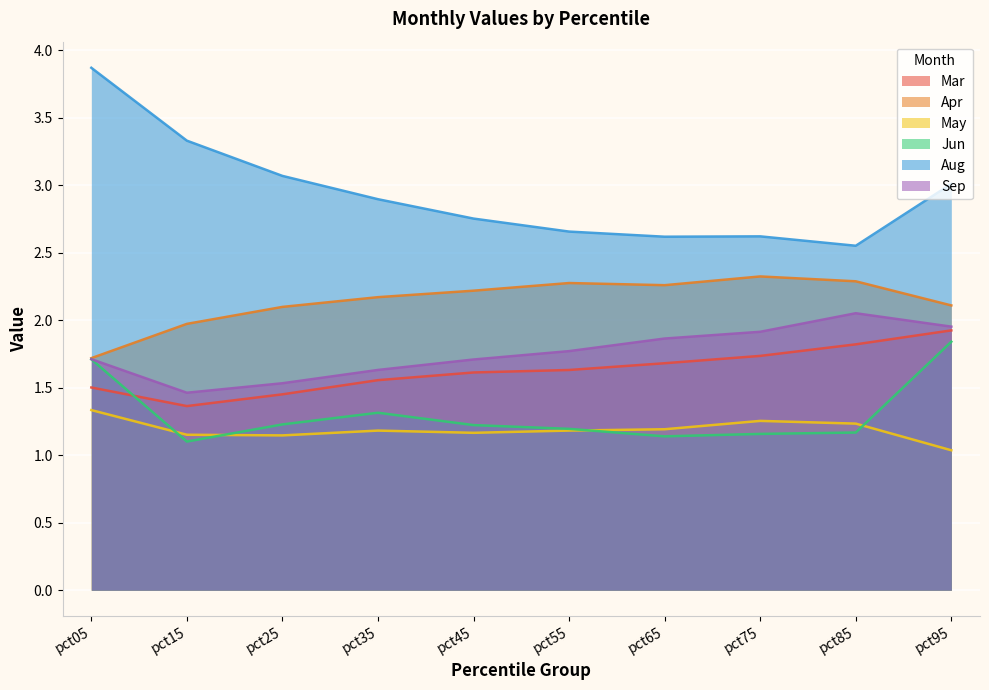

How many interior local valleys does the Mar series have?

1